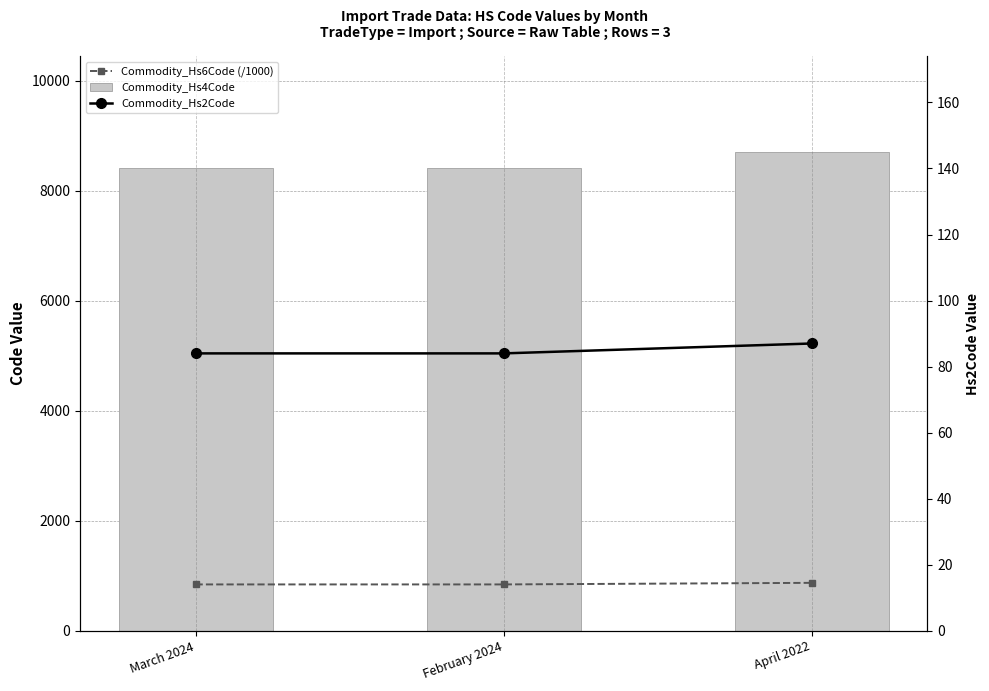

How many categories are shown in the chart?

3